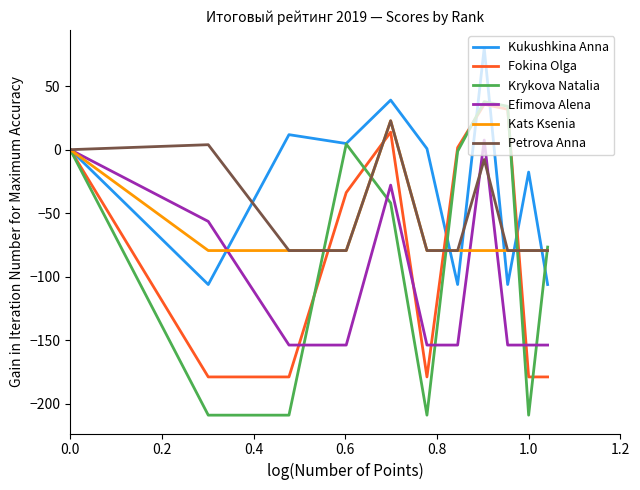

Which series has the largest range (max minus min)?

Krykova Natalia